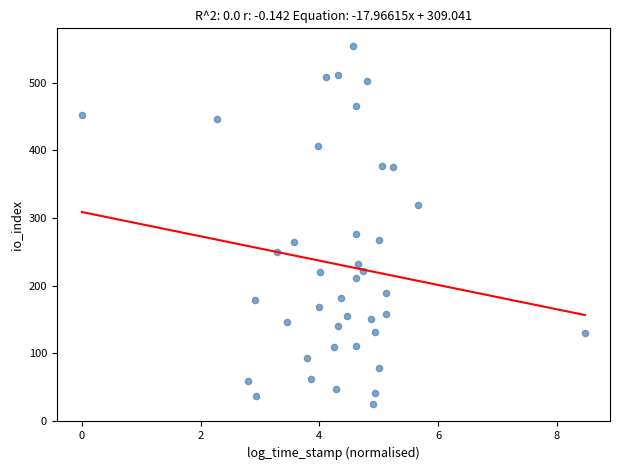

What Y value in the scatter plot is closest to 290?

276